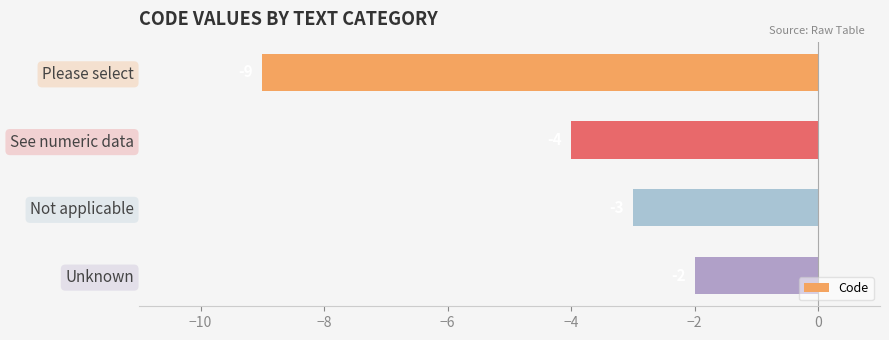

Rank the categories by value from highest to lowest.

Unknown, Not applicable, See numeric data, Please select